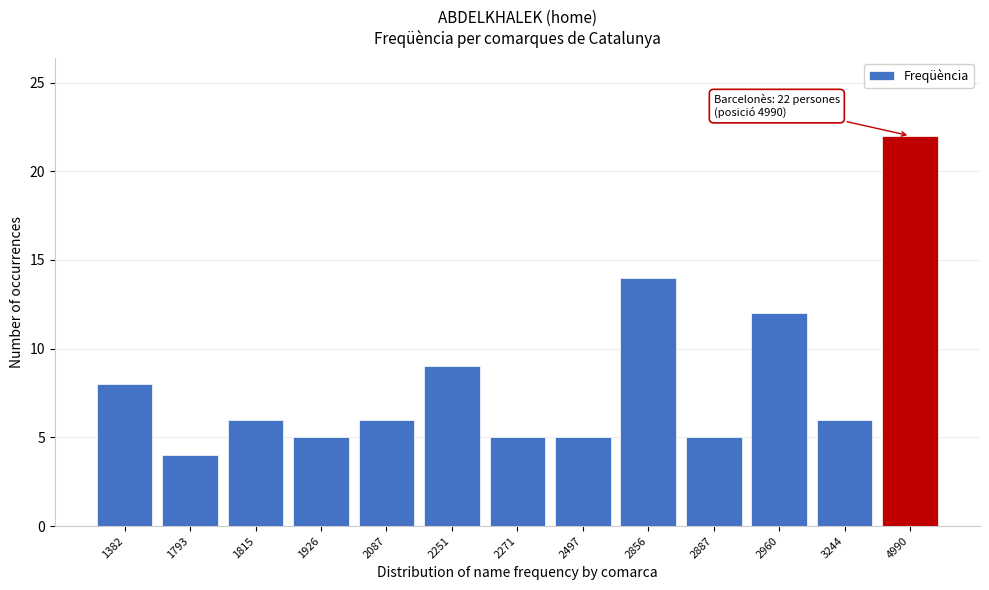

Reading left to right, transcribe all the data shown in this chart.

1382=8	1793=4	1815=6	1926=5	2087=6	2251=9	2271=5	2497=5	2856=14	2887=5	2960=12	3244=6	4990=22